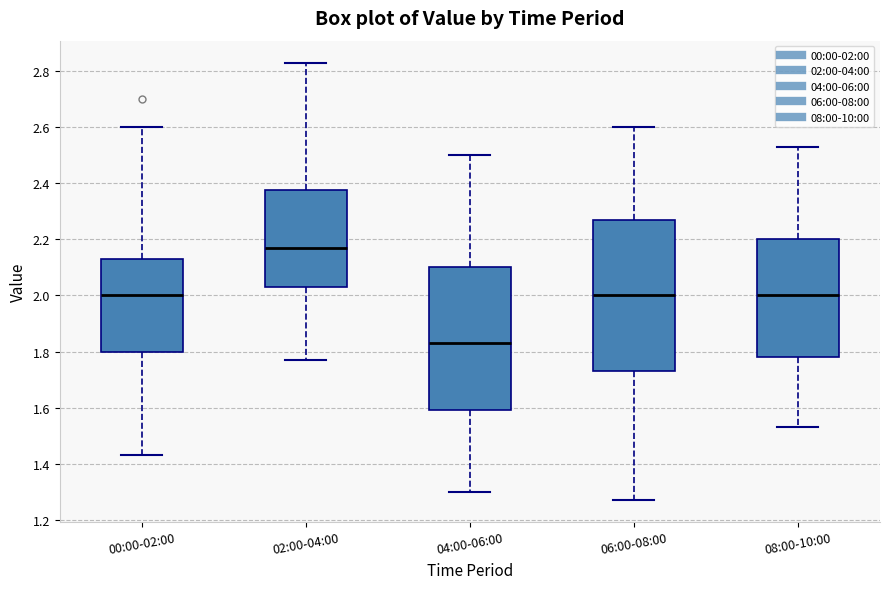

Reading left to right, transcribe this box plot: for each box, give where its median line is, the range the box spans, and where its two whiskers end, as read against the y-axis. The values are not printed on the chart, so give them approximately, as read against the axis.

00:00-02:00: median 2.00, box 1.80 to 2.14, whiskers 1.44 to 2.60
02:00-04:00: median 2.18, box 2.04 to 2.38, whiskers 1.78 to 2.84
04:00-06:00: median 1.84, box 1.60 to 2.10, whiskers 1.30 to 2.50
06:00-08:00: median 2.00, box 1.74 to 2.28, whiskers 1.28 to 2.60
08:00-10:00: median 2.00, box 1.78 to 2.20, whiskers 1.54 to 2.54